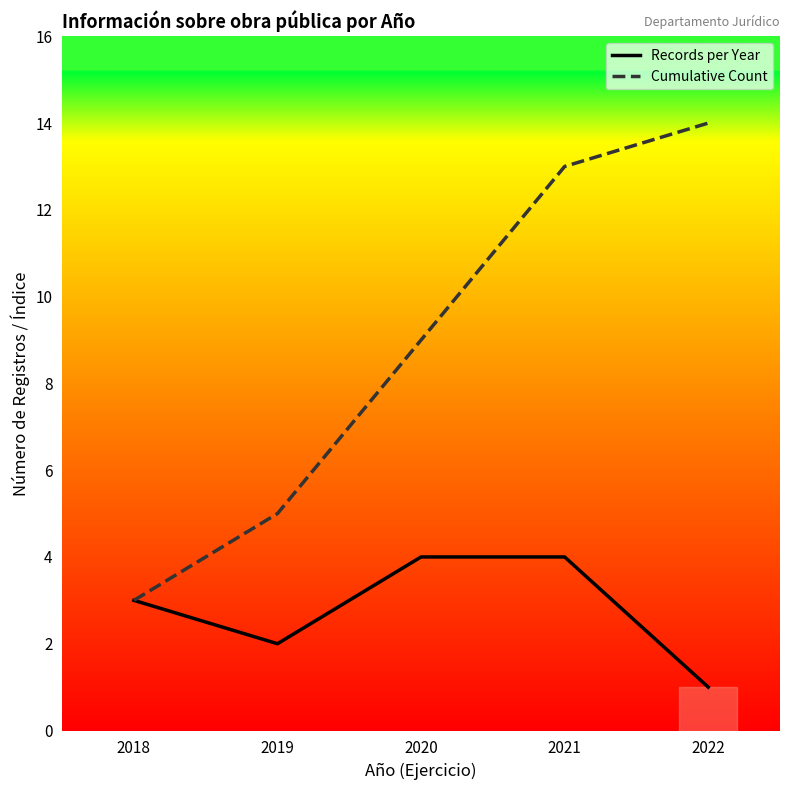

Where is Cumulative Count nearest to the value 8?

2020